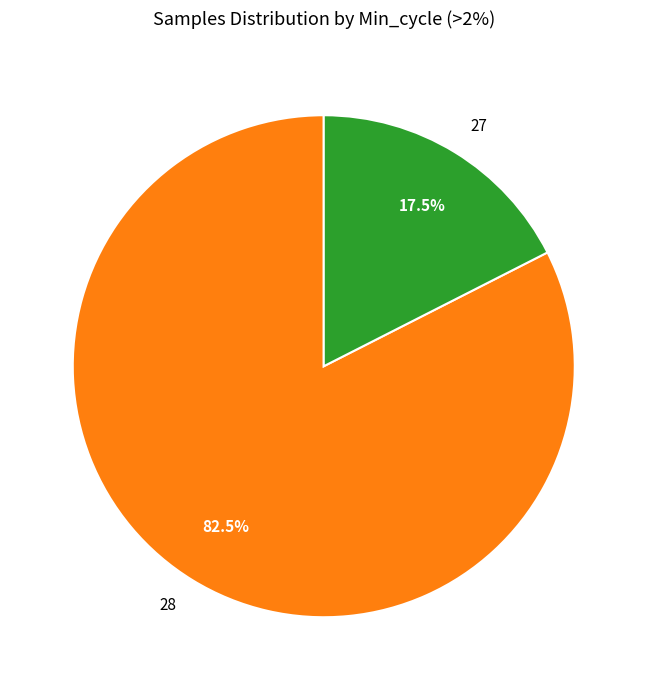

Which has a higher value, 27 or 28?

28